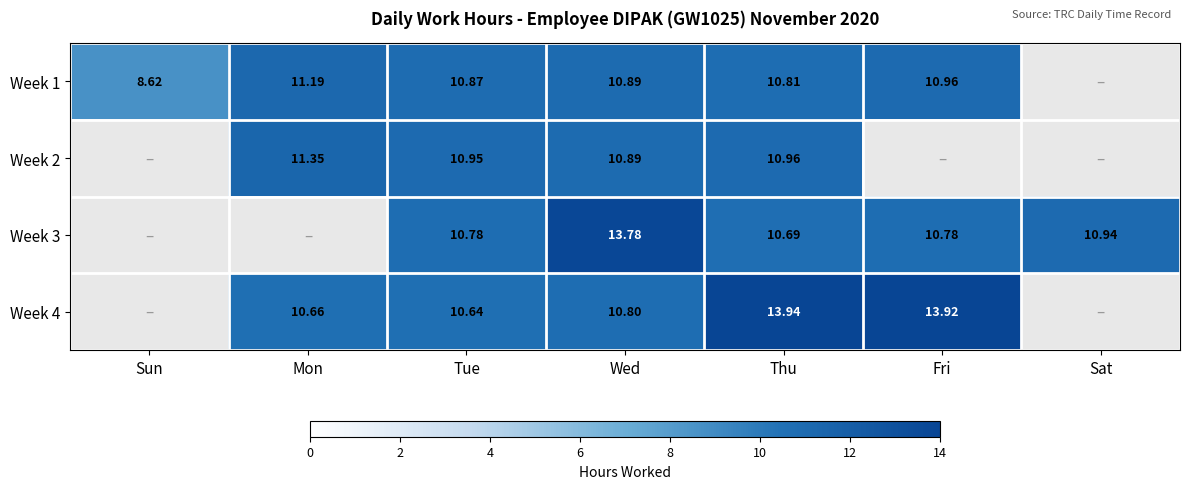

List the series in order of their peak value, lowest first.

Week 1, Week 2, Week 3, Week 4